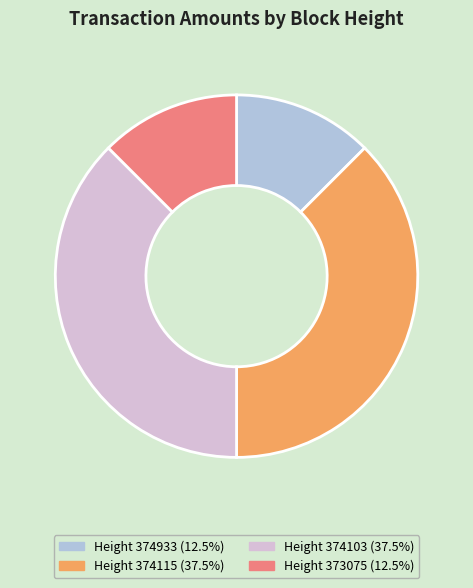

Does Height 374103 (37.5%) account for over 50% of the chart?

No